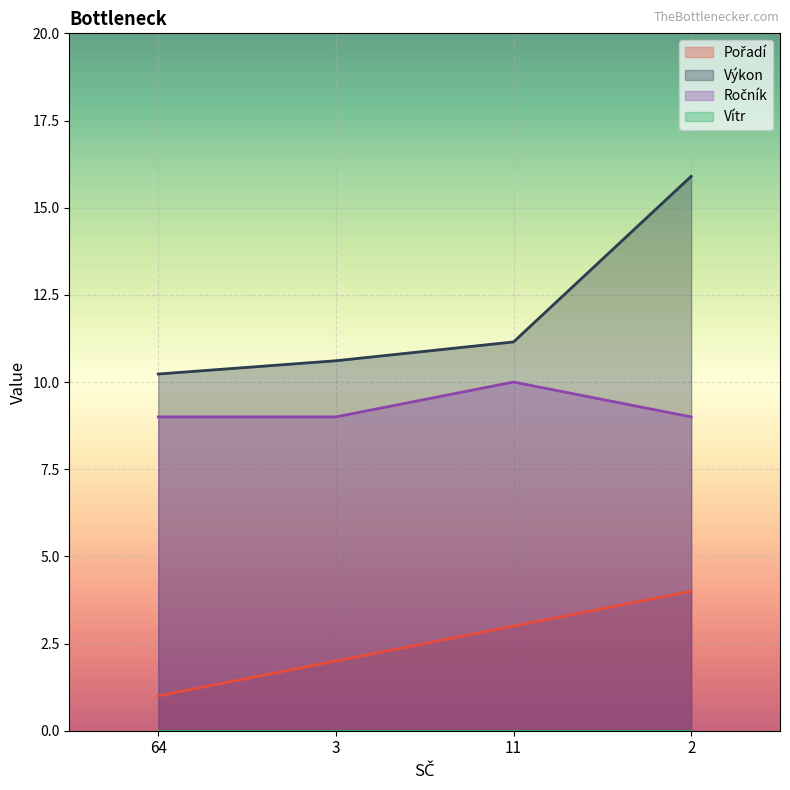

What is the difference between the second highest and minimum values in the Pořadí series?

2.0